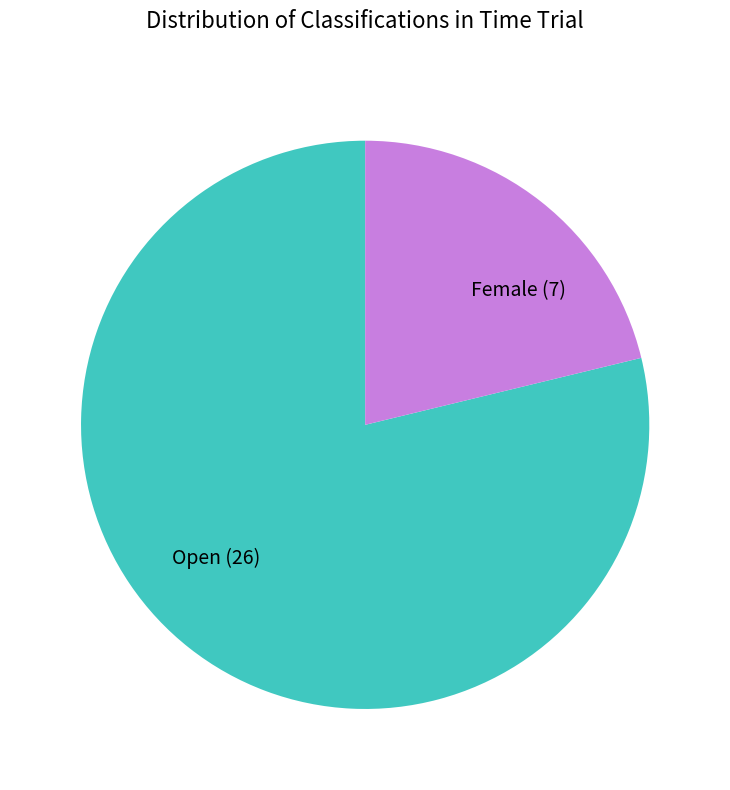

Count the number of slices in the pie.

2